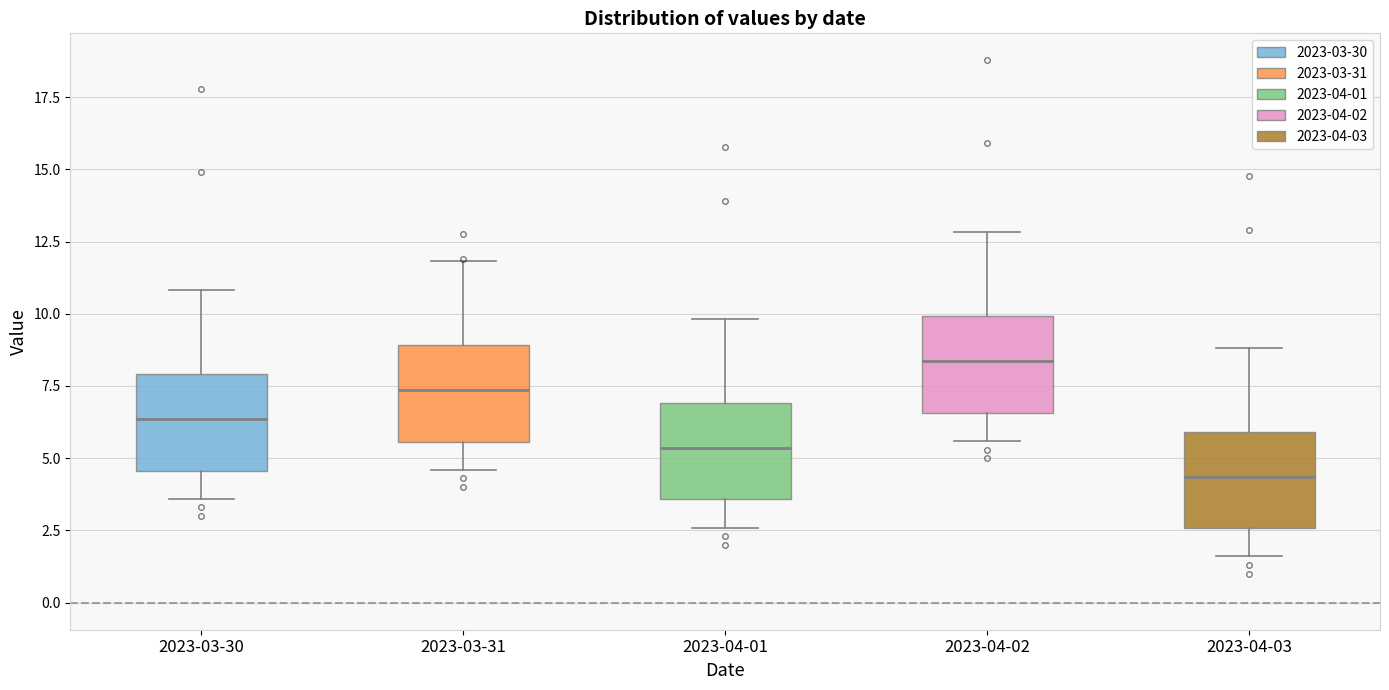

Reading left to right, transcribe this box plot: for each box, give where its median line is, the range the box spans, and where its two whiskers end, as read against the y-axis. The values are not printed on the chart, so give them approximately, as read against the axis.

2023-03-30: median 6.5, box 4.5 to 8.0, whiskers 3.5 to 11.0
2023-03-31: median 7.5, box 5.5 to 9.0, whiskers 4.5 to 12.0
2023-04-01: median 5.5, box 3.5 to 7.0, whiskers 2.5 to 10.0
2023-04-02: median 8.5, box 6.5 to 10.0, whiskers 5.5 to 13.0
2023-04-03: median 4.5, box 2.5 to 6.0, whiskers 1.5 to 9.0